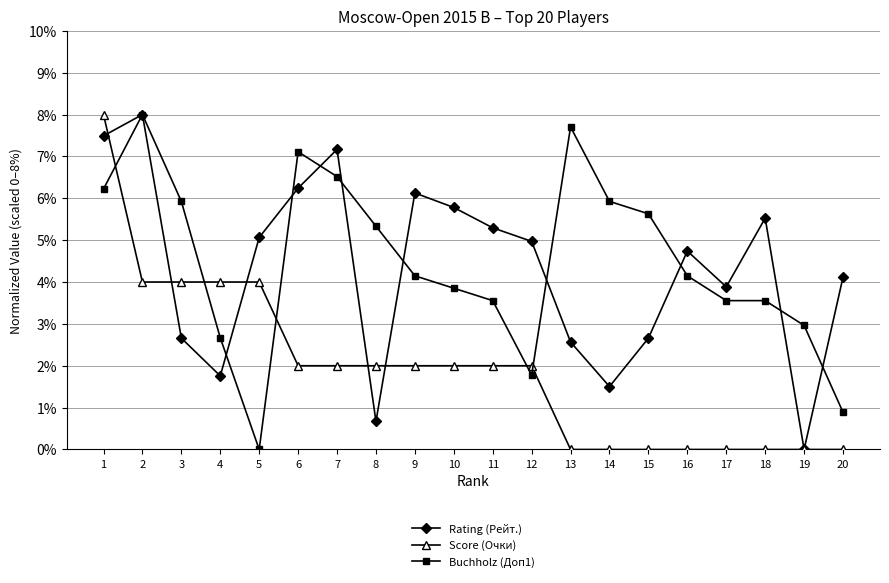

In Rating (Рейт.), how many points are lower than both neighbors (excluding endpoints)?

5